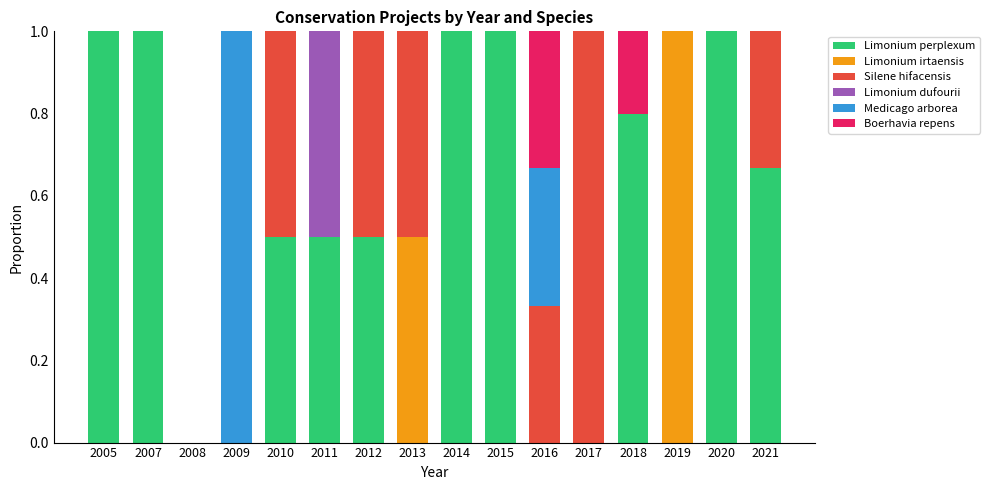

What is the total value across all series at 2015?

1.0